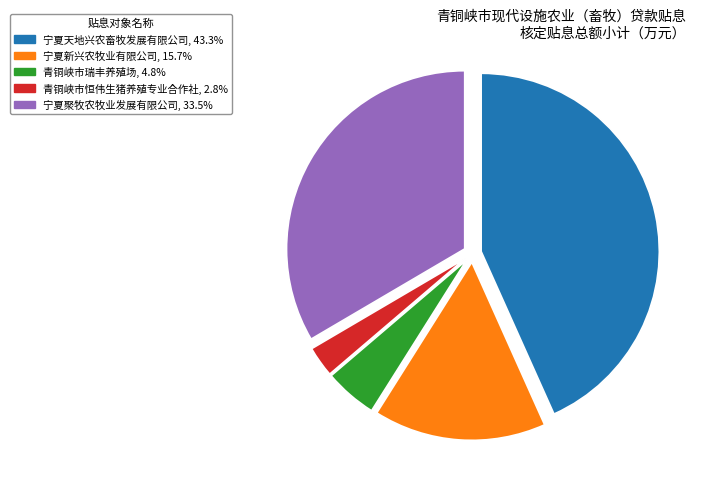

The 宁夏天地兴农畜牧发展有限公司 slice represents 43% of the pie. True or false?

True